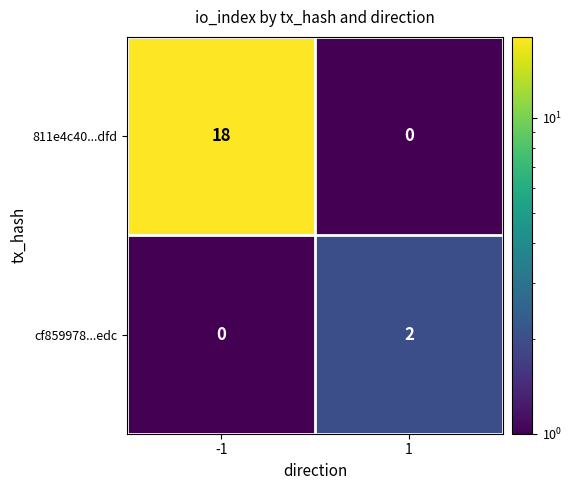

Rank the series by their average value, from lowest to highest.

cf859978...edc, 811e4c40...dfd